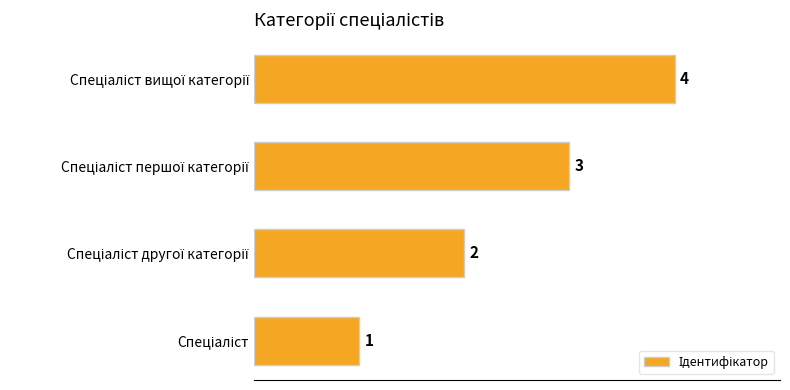

What is the maximum value shown in the chart?

4